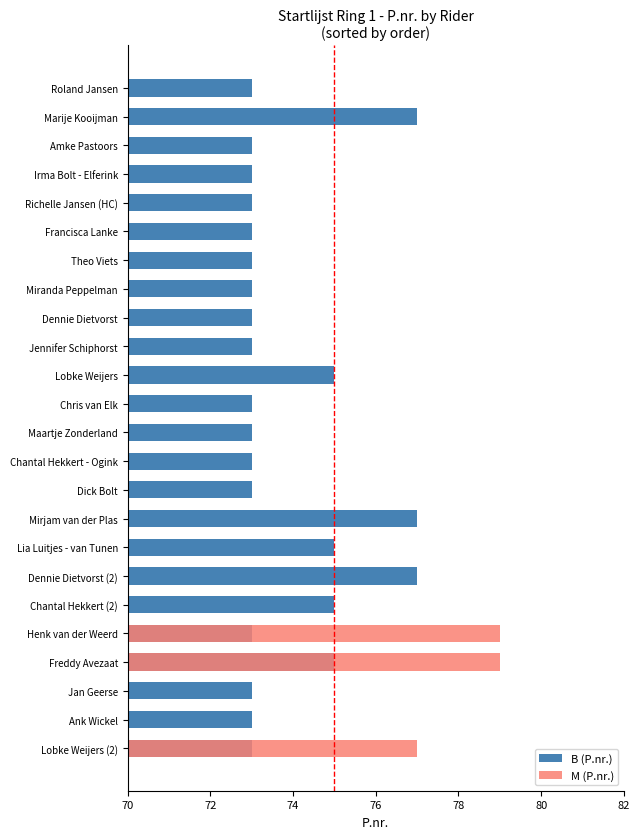

How many bars are there in each group?

2